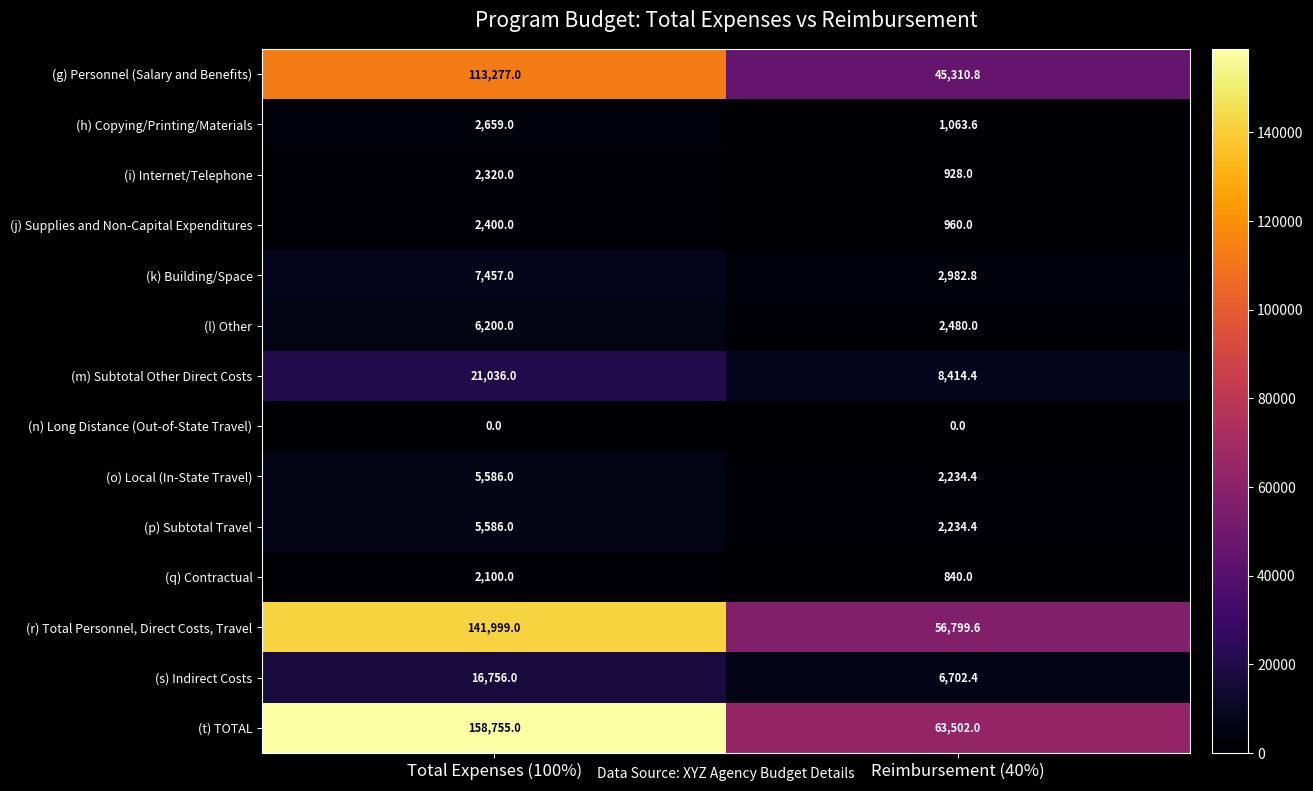

Where is (p) Subtotal Travel nearest to the value 3910?

Reimbursement (40%)